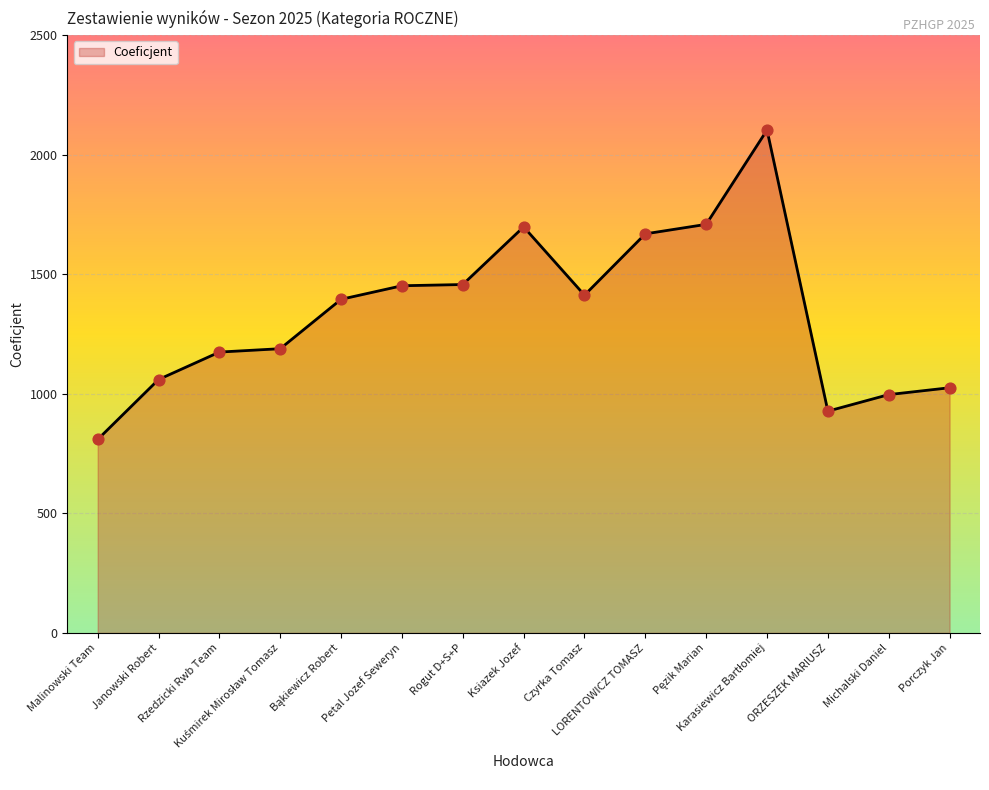

Approximately how many times larger is the value at Rzedzicki Rwb Team compared to Petal Jozef Seweryn?

0.8